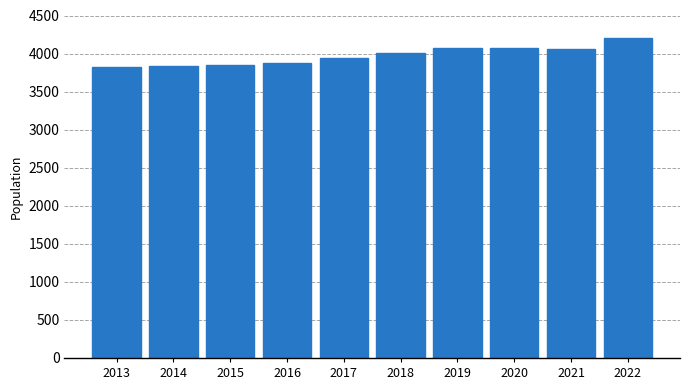

What is the difference between the values at 2015 and 2021?

209